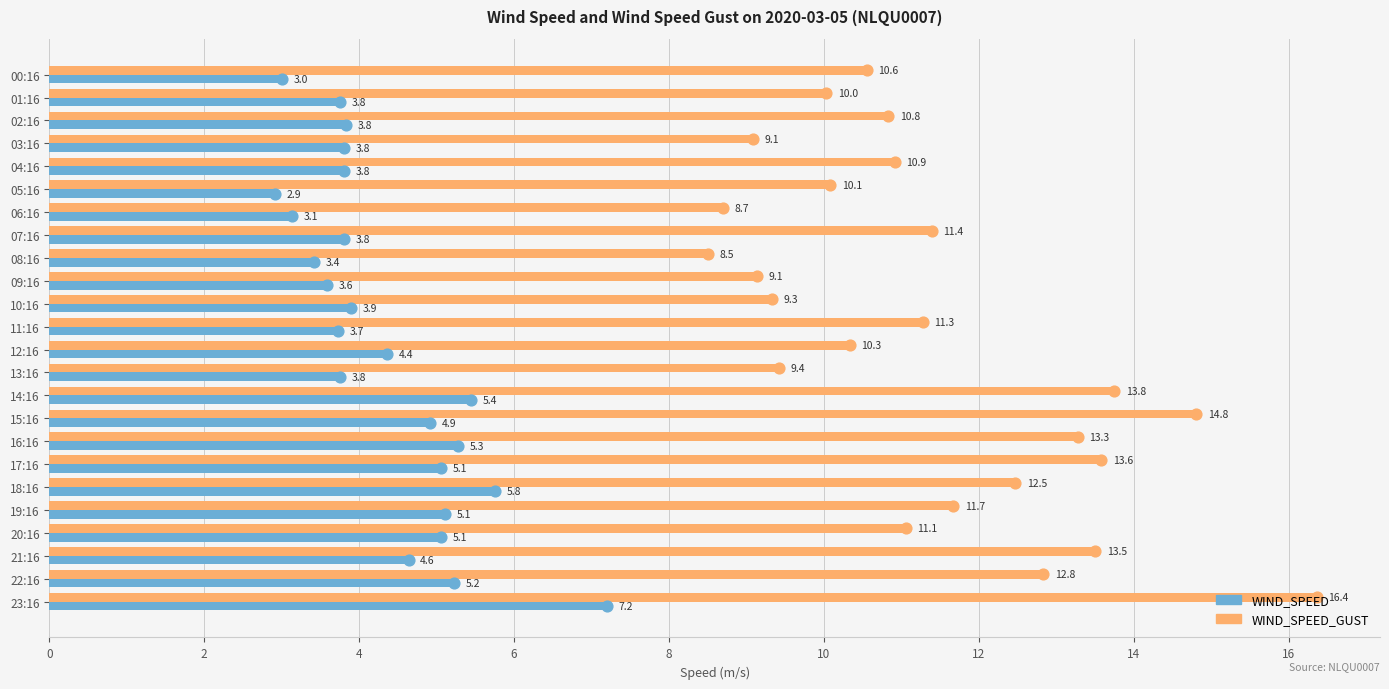

Is the value of WIND_SPEED at 14:16 greater than the value of WIND_SPEED_GUST at 22:16?

No